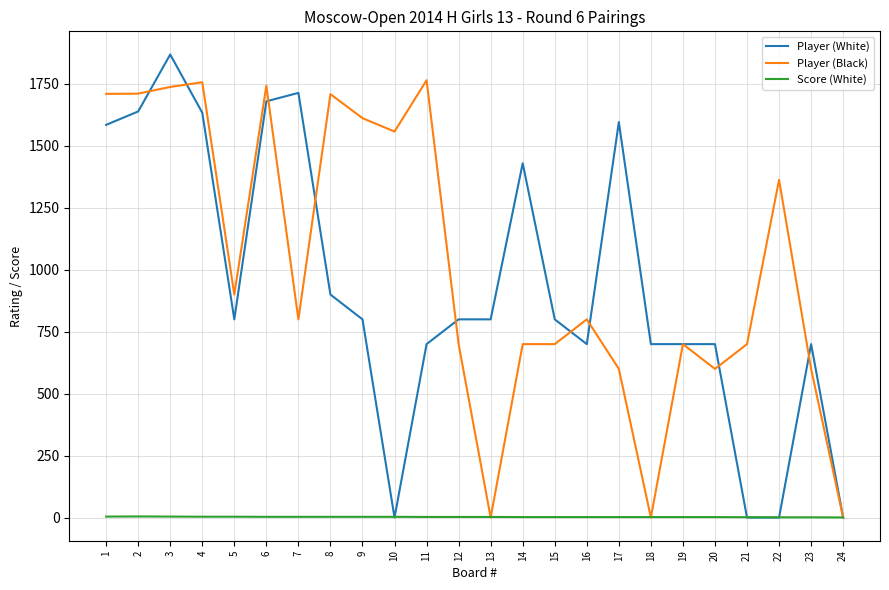

Which series has the largest total across all categories?

Player (Black)